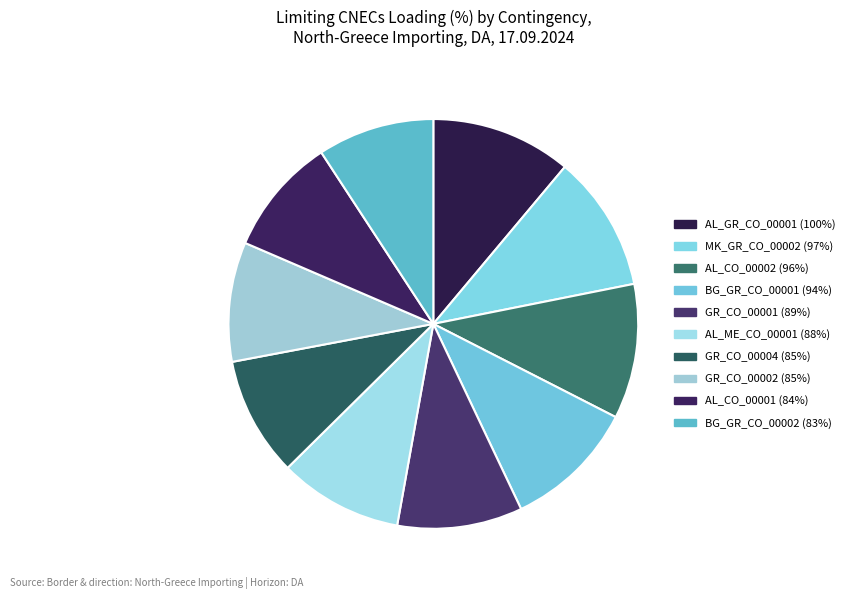

Do GR_CO_00002 and GR_CO_00004 together represent more than half of the pie?

No